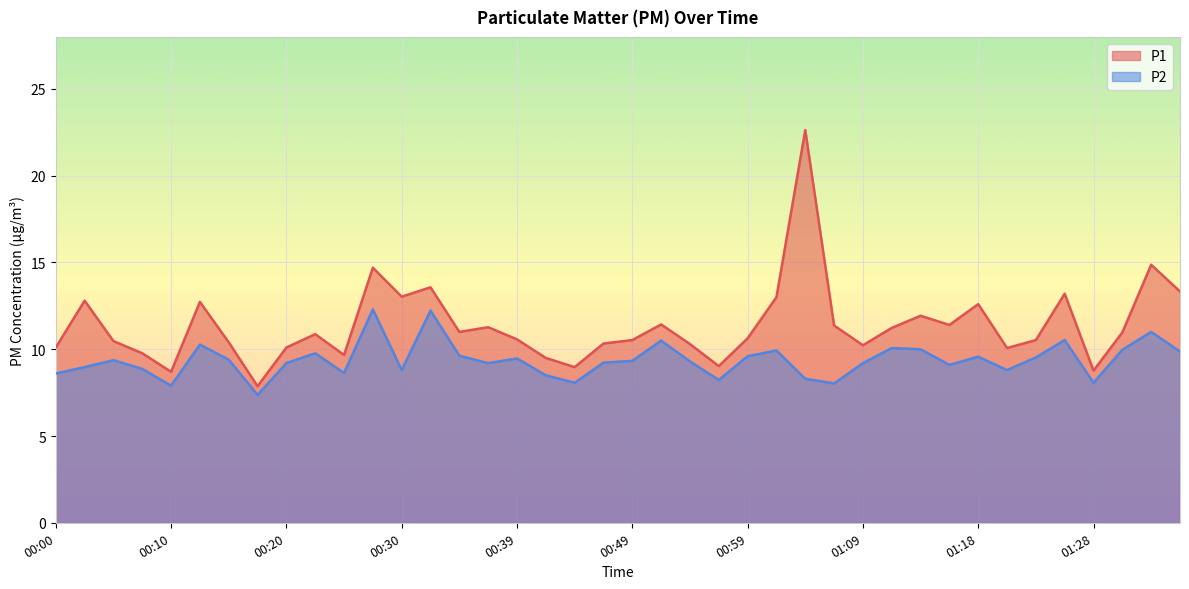

Where is P2 nearest to the value 9?

00:02